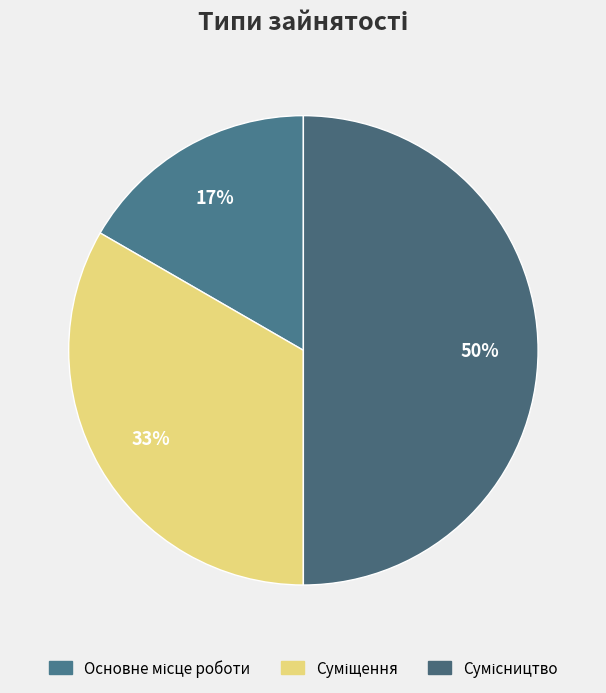

What is the smallest slice in the pie chart?

Основне місце роботи